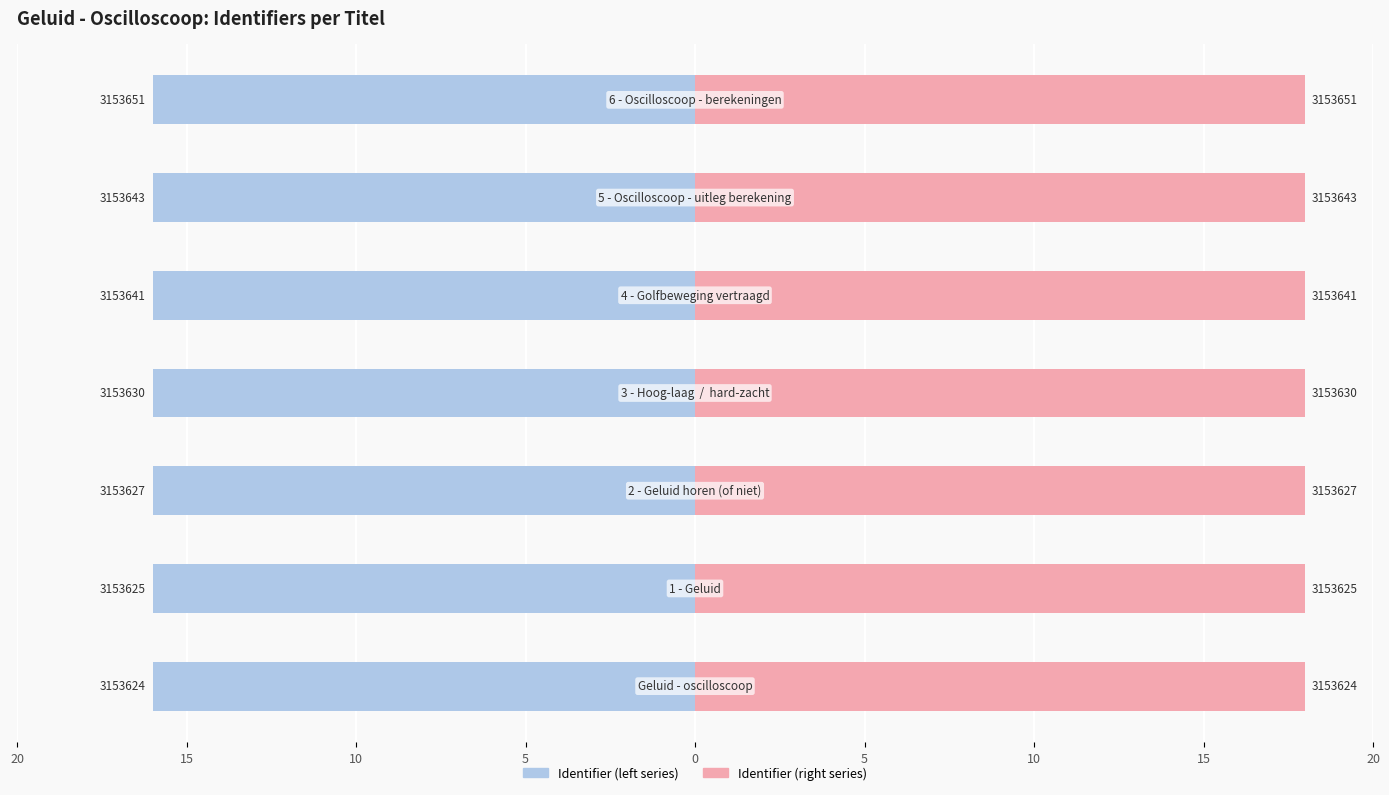

What is the value of the 4th bar from the left?

3153630